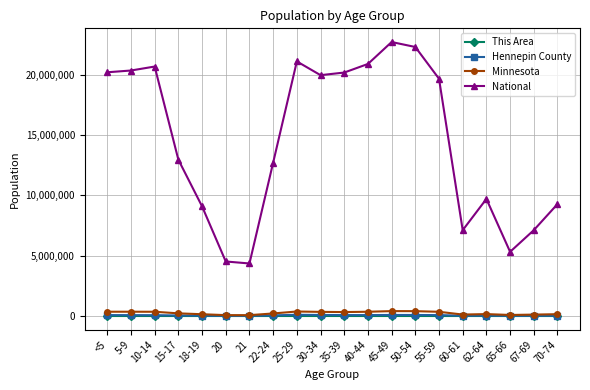

What is the greatest value displayed?

22708591